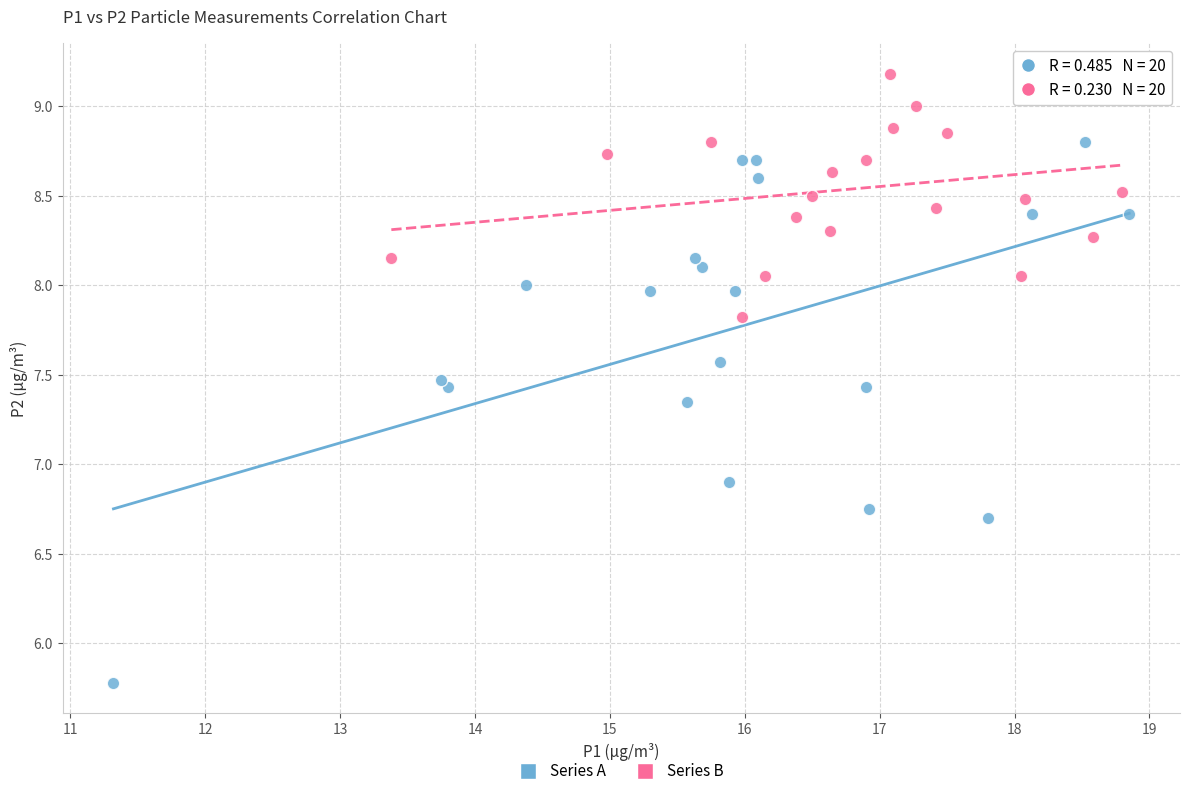

Which series reaches the minimum Y coordinate?

Series A